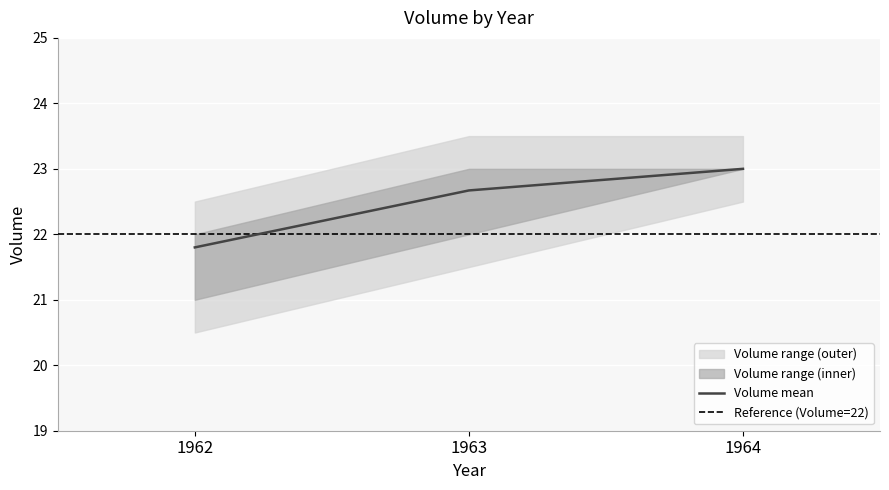

What is the maximum value for Volume mean?

23.0